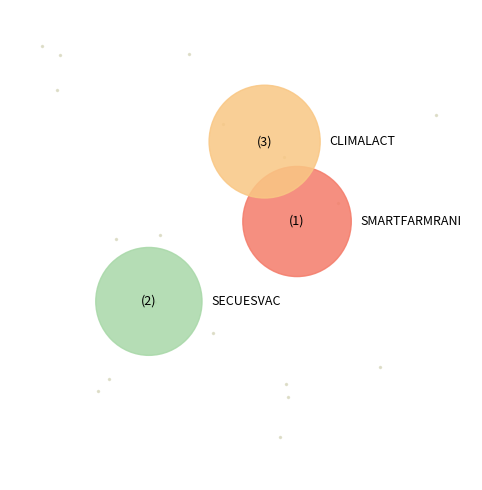

Does SMARTFARMRANI represent more than half of the total?

No